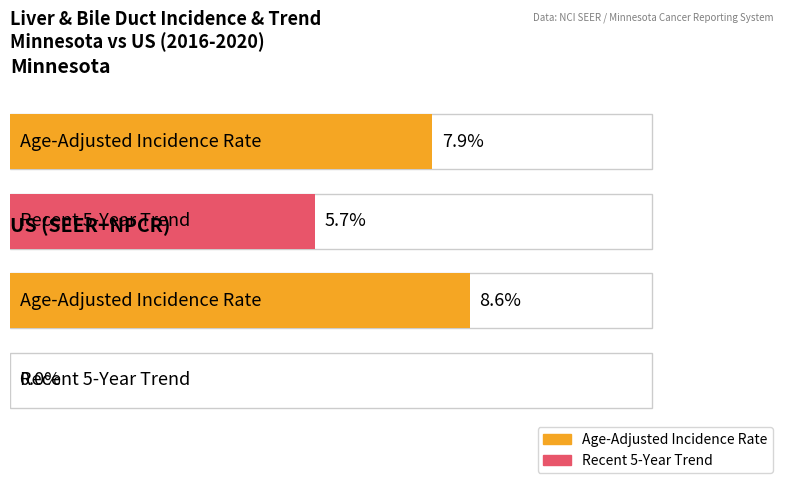

What is the difference between the maximum and minimum values in the Recent 5-Year Trend series?

5.7